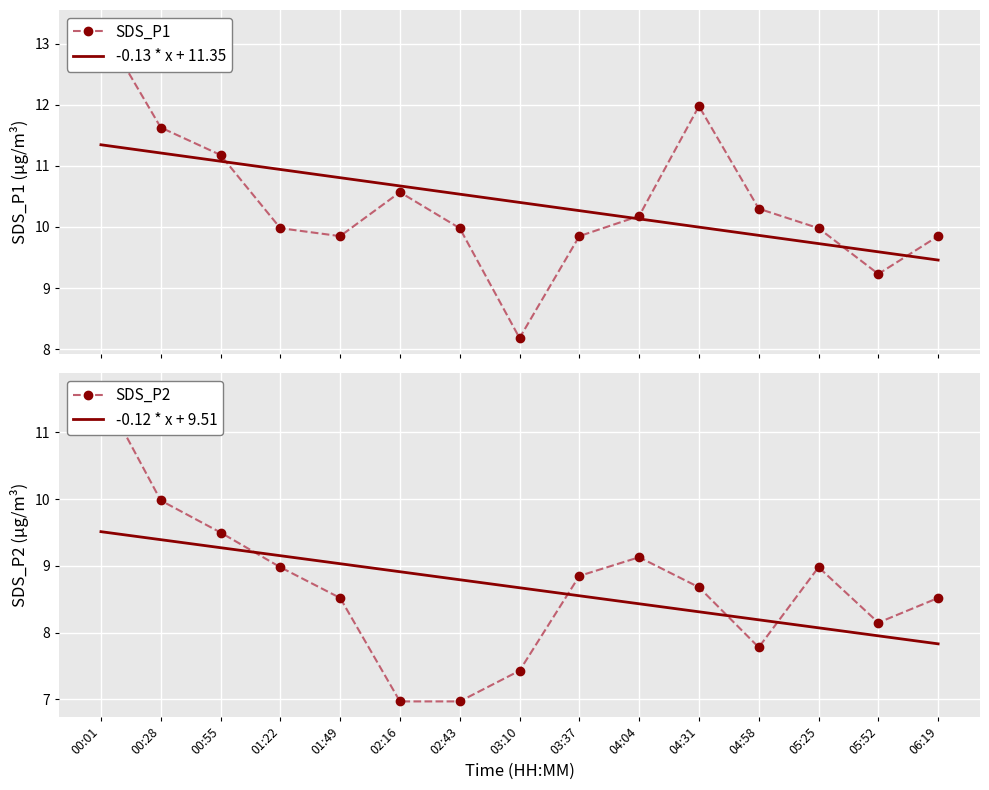

What is the label of the 3rd point from the right?

05:25